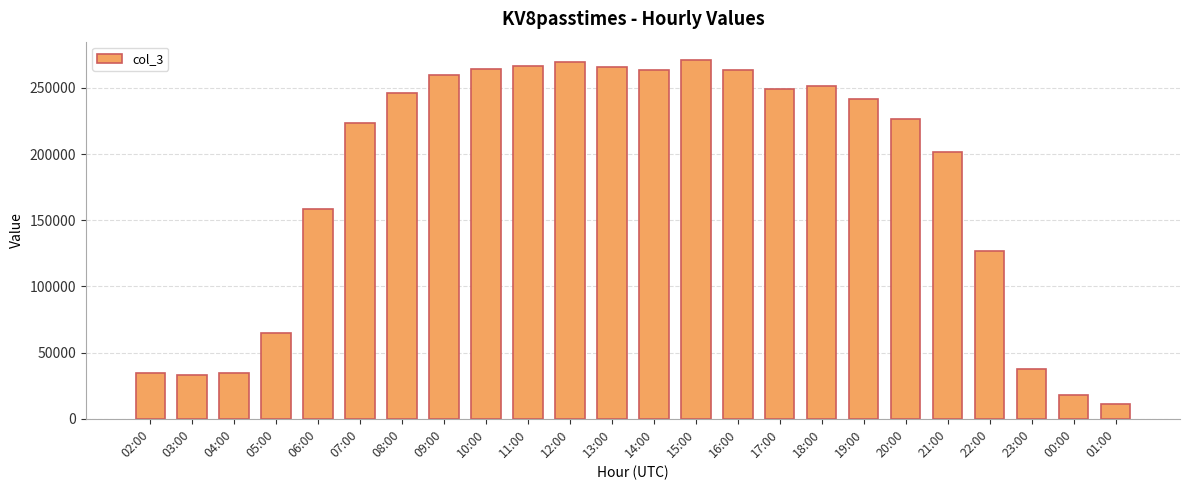

What is the minimum value shown in the chart?

11408